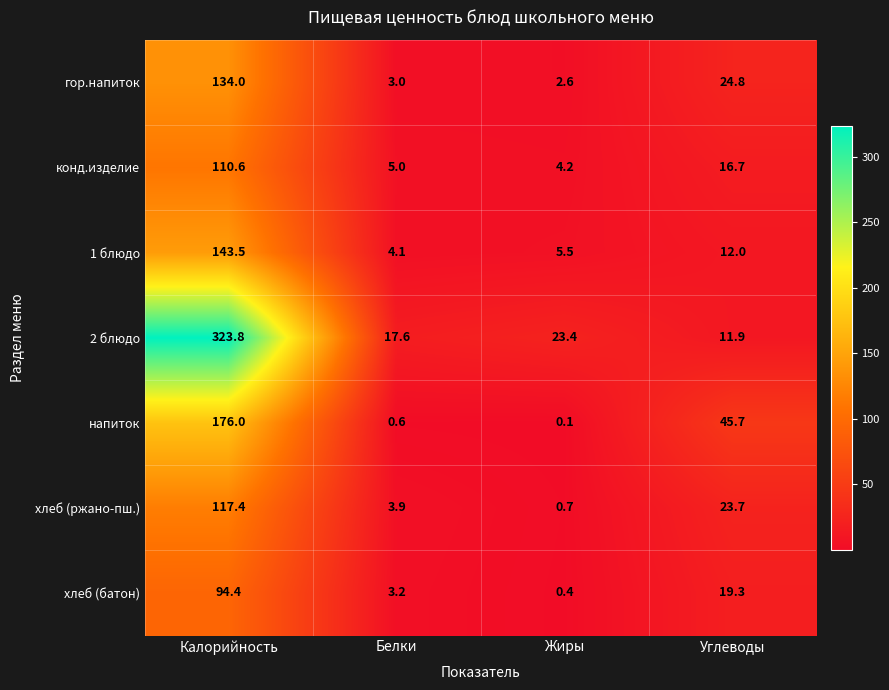

Which series has the largest total across all categories?

2 блюдо